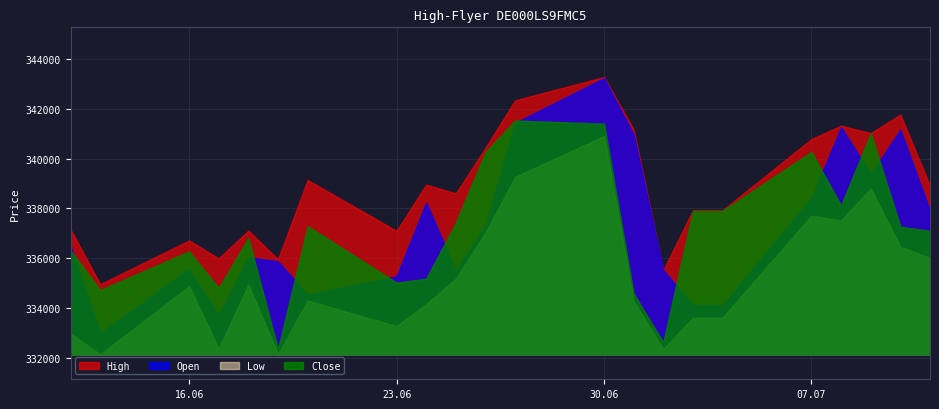

List the series in order of their peak value, highest first.

High, Open, Close, Low